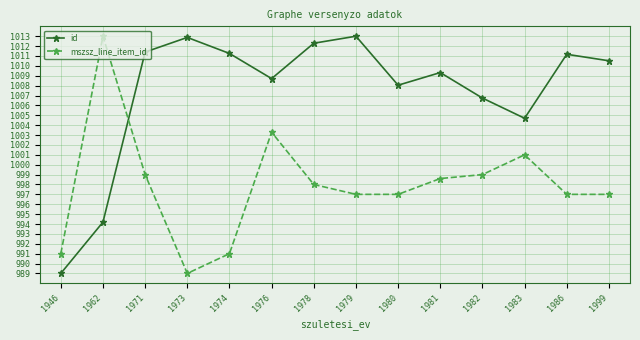

True or false: mszsz_line_item_id has a value of 997.0 at 1979.

True